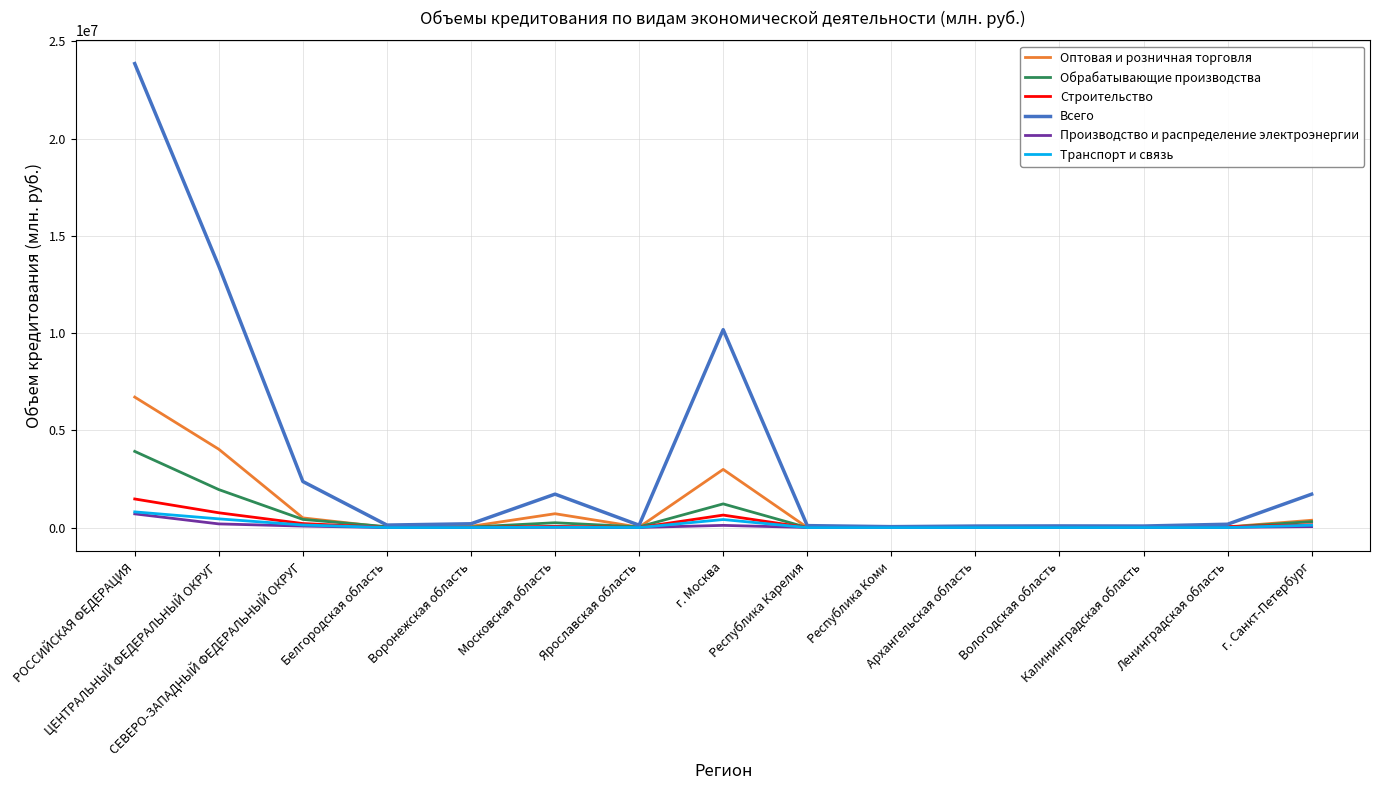

Count the number of data series in this chart.

6